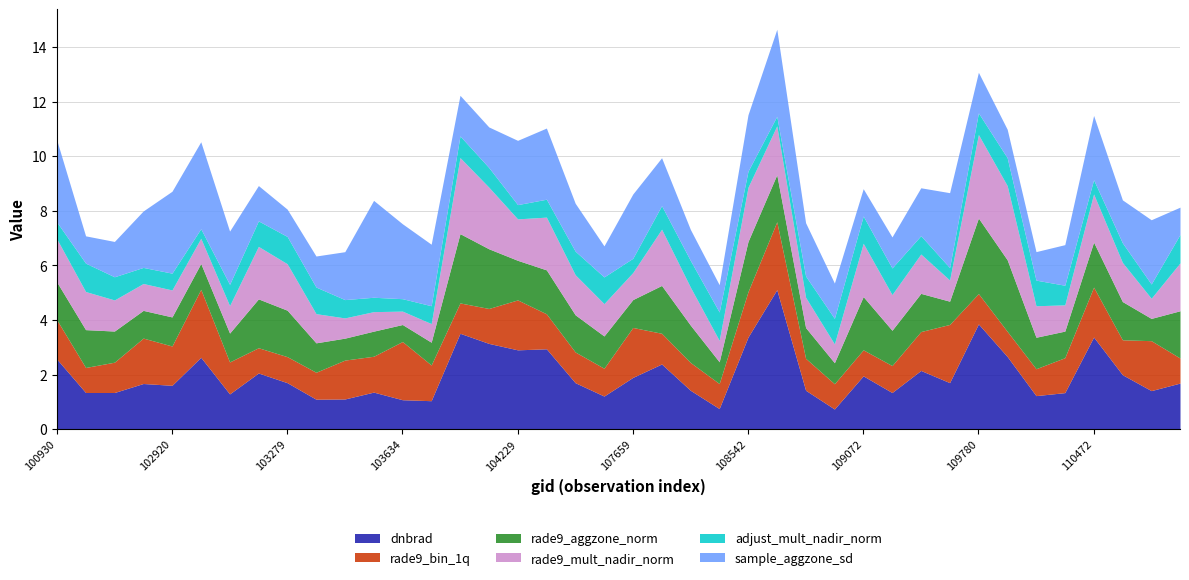

Between 107843 and 109422, which is larger?

107843